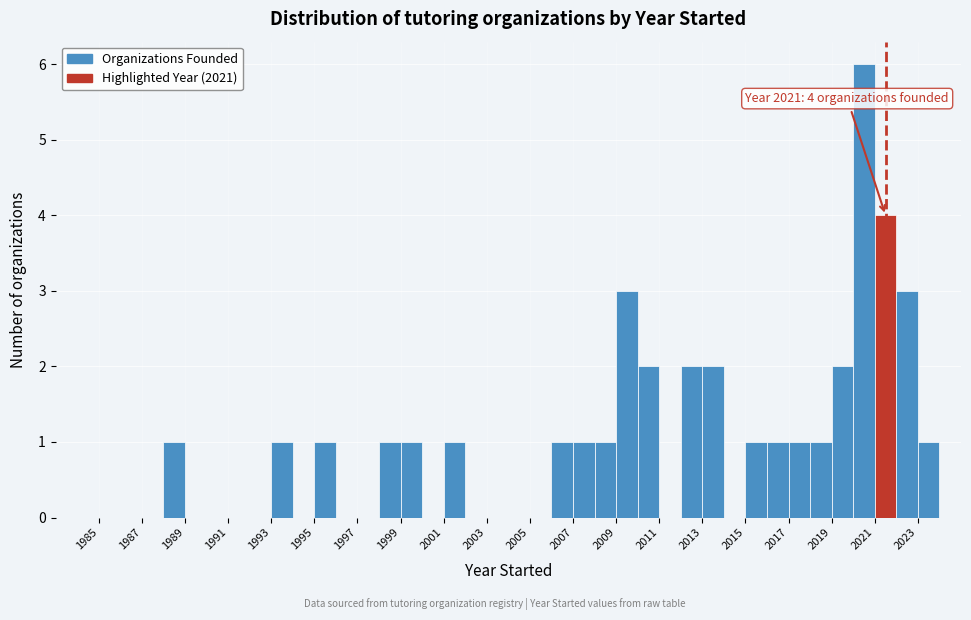

Which range on the x-axis has the tallest bar?

2020 to 2021